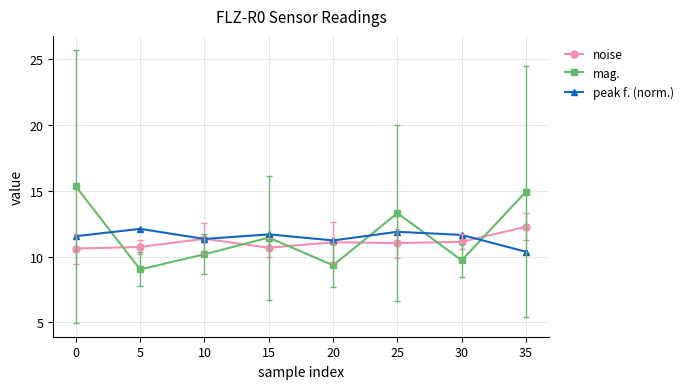

Where does the noise series first go above 11?

10